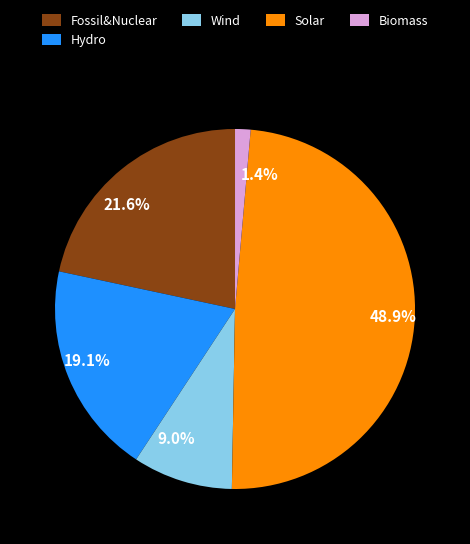

Do 19.1% and 48.9% together represent more than half of the pie?

Yes